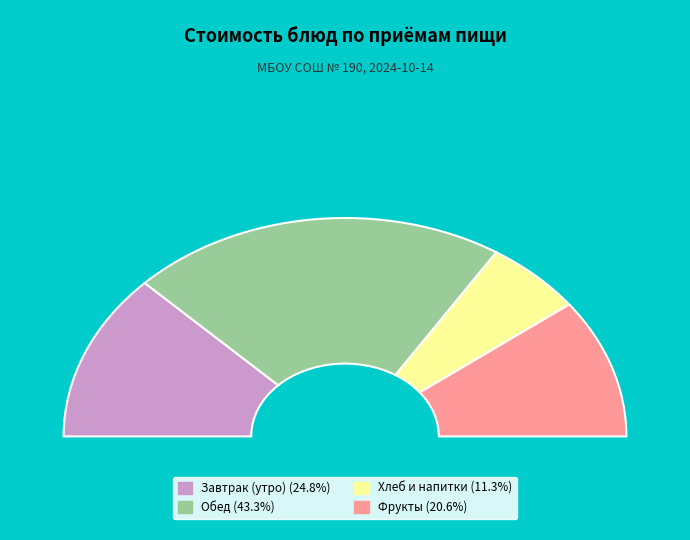

Is there any slice that represents more than half of the pie?

No